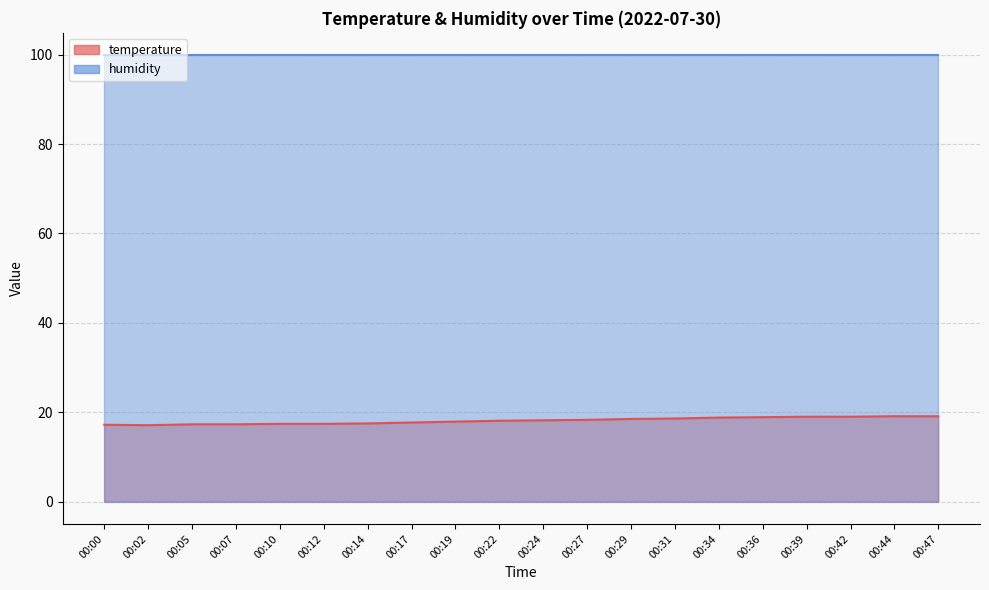

Which has a higher value, 00:39 or 00:10?

00:39